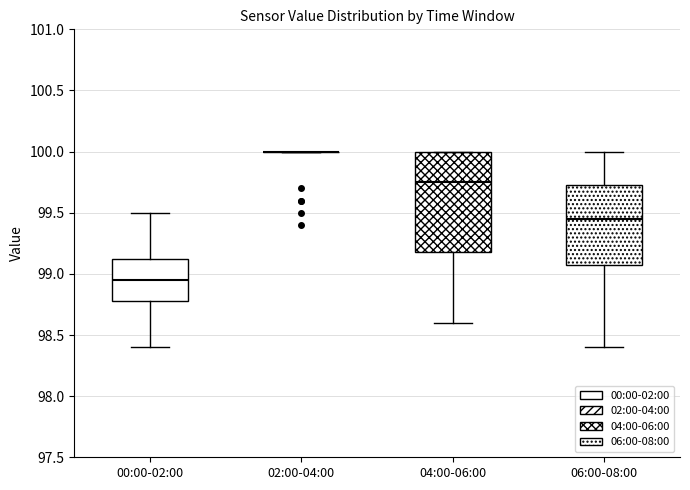

Reading left to right, read every box against the y-axis: the position of its median line, the range the box covers, and the ends of its whiskers. The values are not printed on the chart, so give them approximately, as read against the axis.

00:00-02:00: median 98.95, box 98.80 to 99.15, whiskers 98.40 to 99.50
02:00-04:00: box collapsed to a line at 100.00, whiskers 100.00 to 100.00
04:00-06:00: median 99.75, box 99.20 to 100.00, whiskers 98.60 to 100.00
06:00-08:00: median 99.45, box 99.10 to 99.75, whiskers 98.40 to 100.00